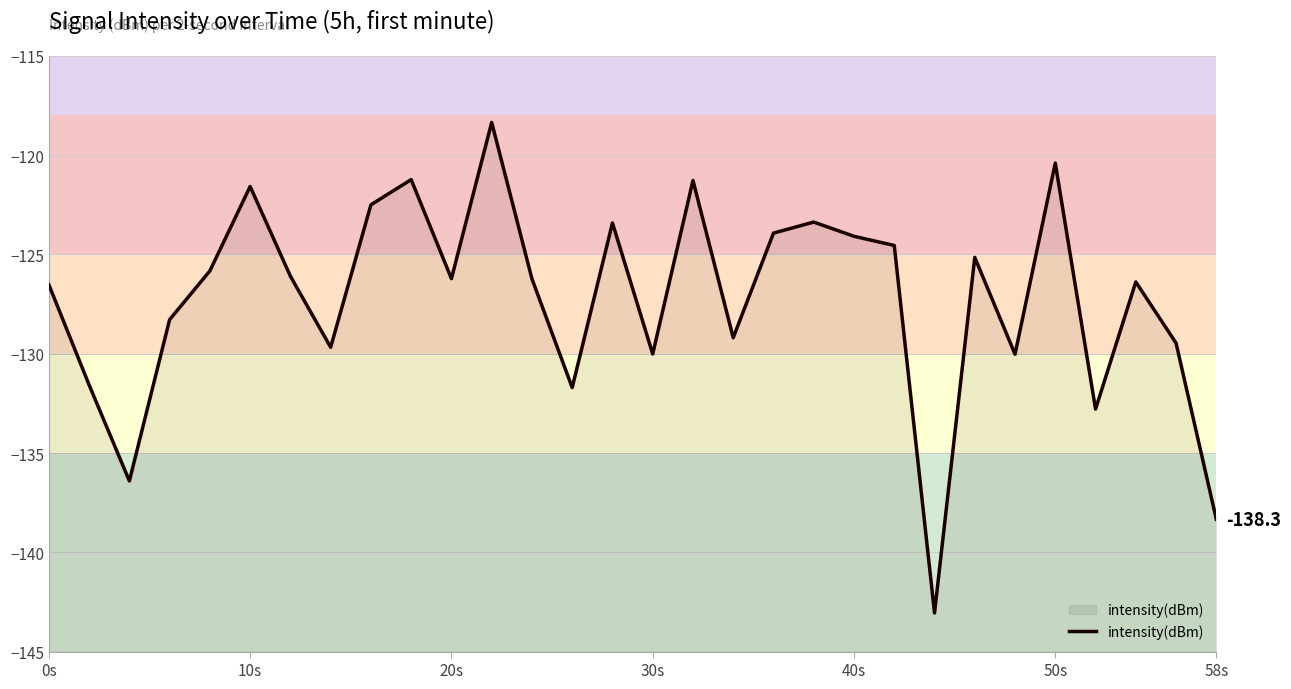

What is the difference between the maximum and minimum values?

24.7